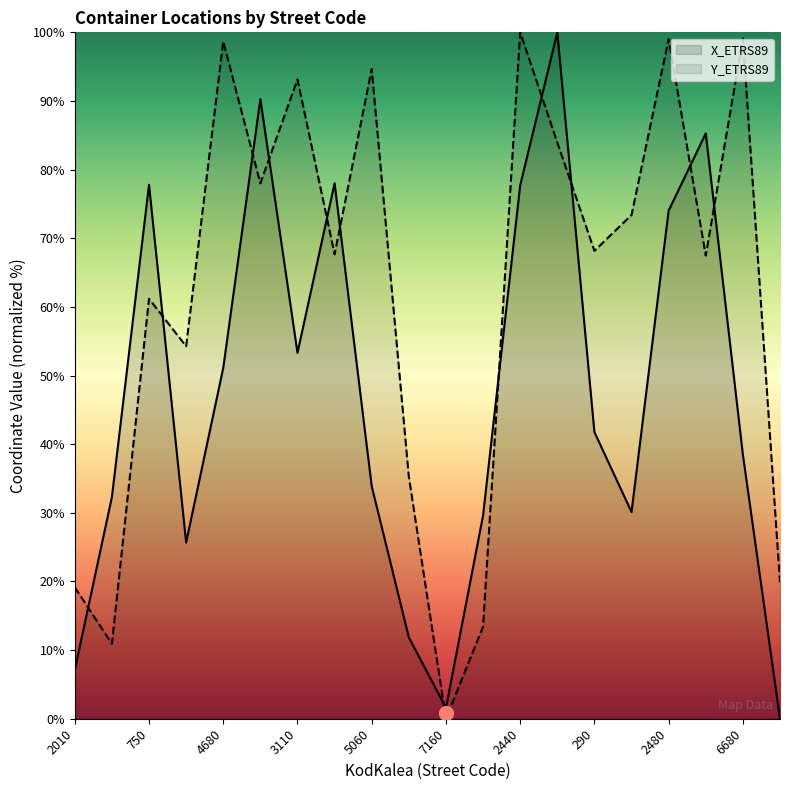

How many positive values does the X_ETRS89 series have?

19